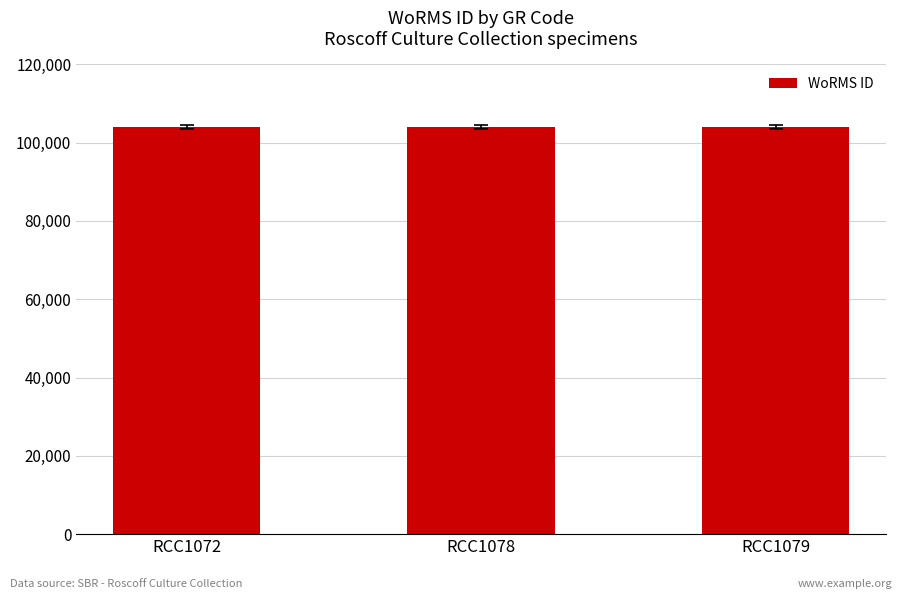

What is the ratio of the value at RCC1078 to the value at RCC1079?

1.0